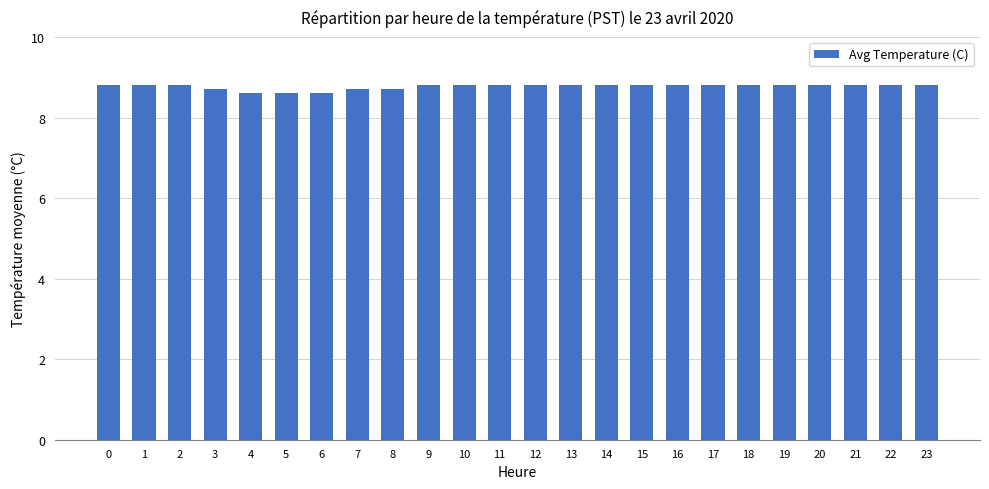

What is the difference between the values at 3 and 20?

0.1